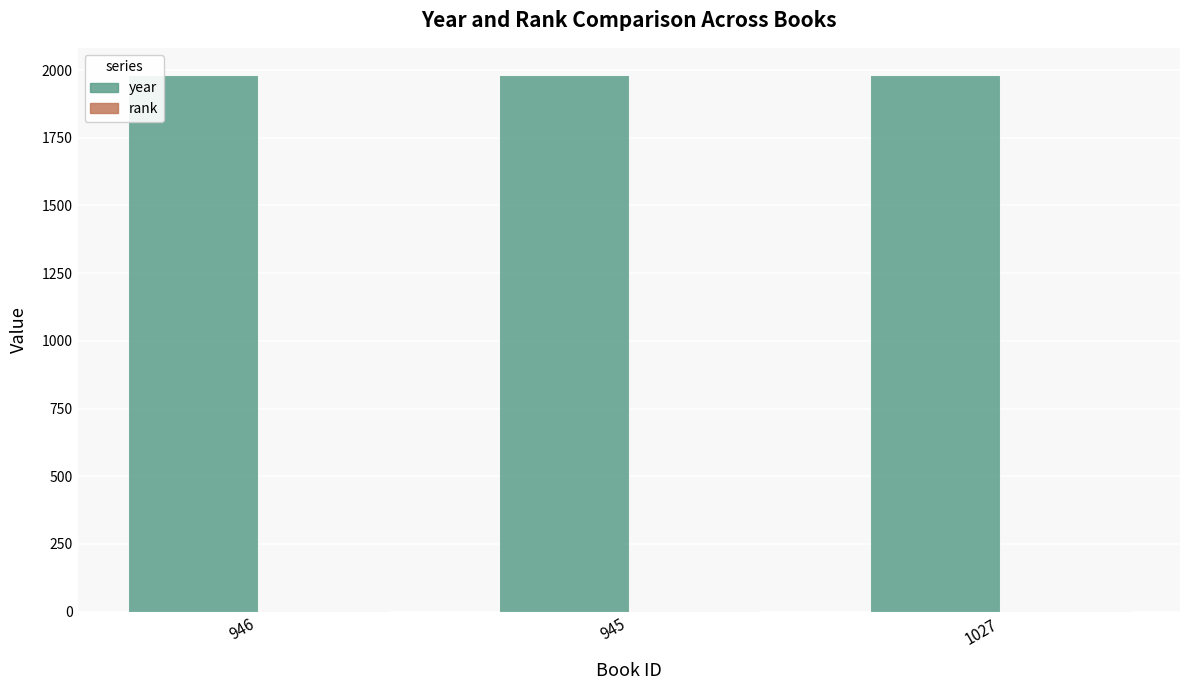

How many categories are shown in the chart?

3